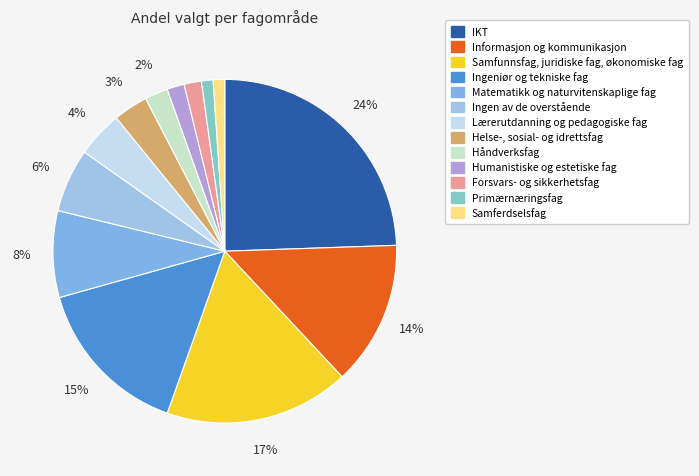

True or false: IKT accounts for 24% of the total.

True